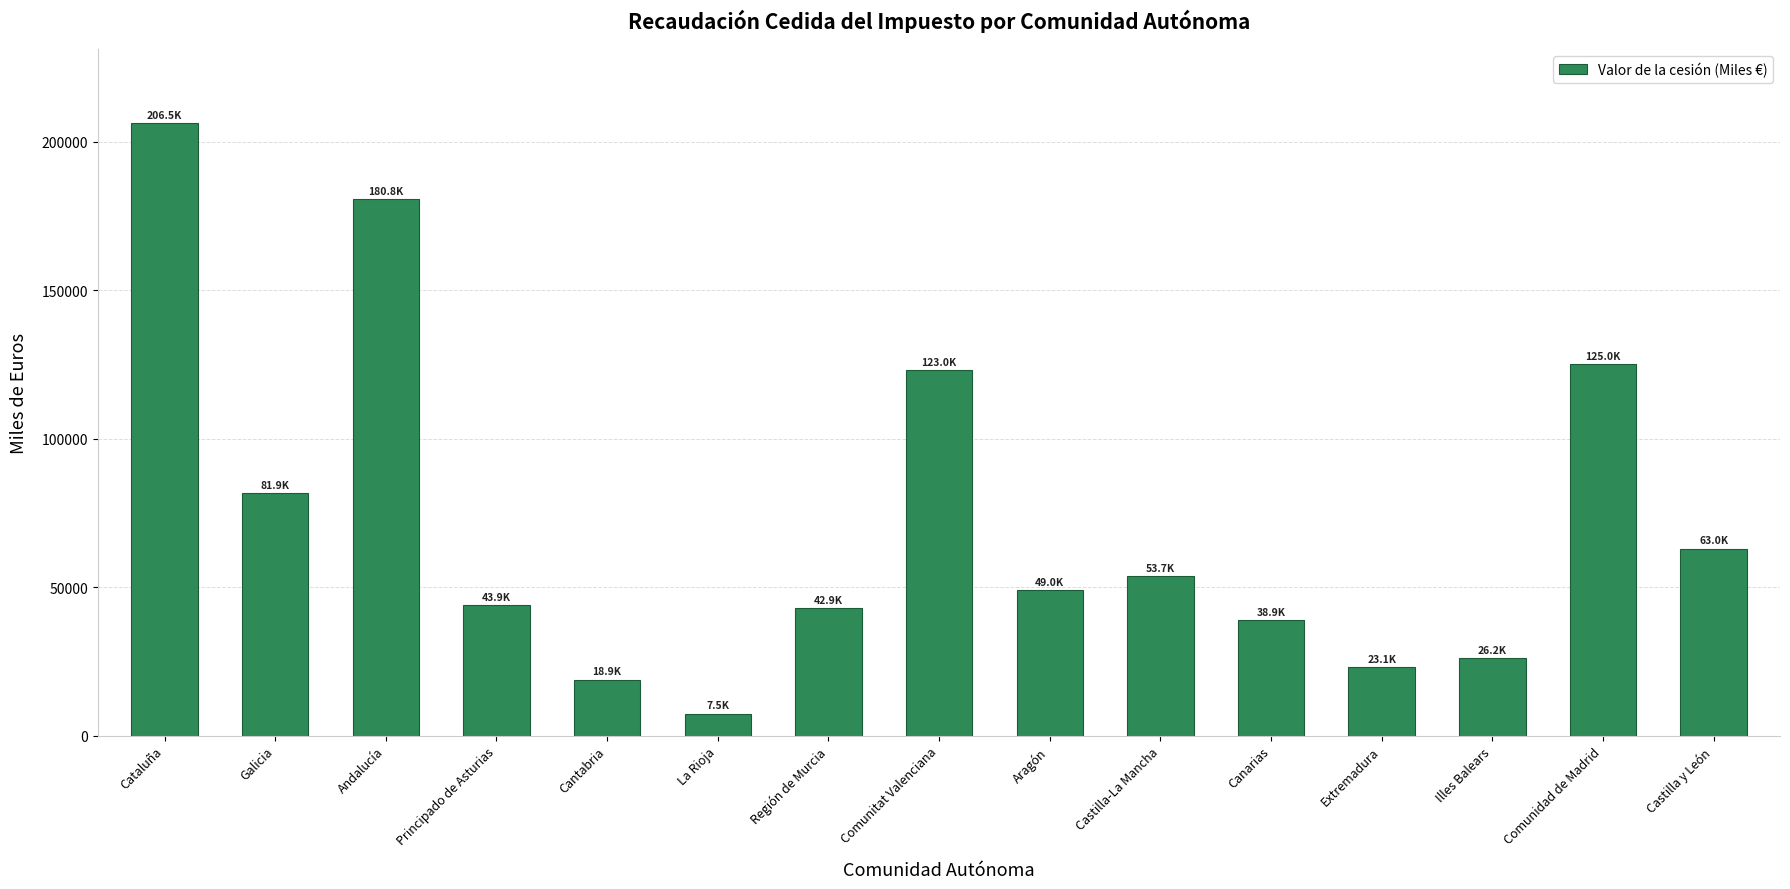

How many data points are less than 49030?

7